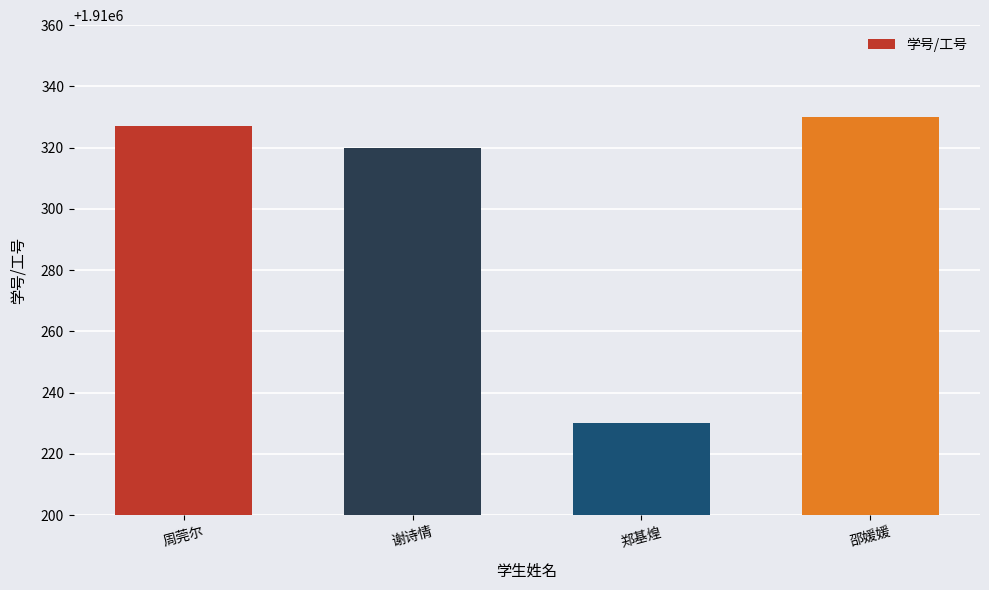

True or false: the data shows 3414668 at 郑基煌.

False